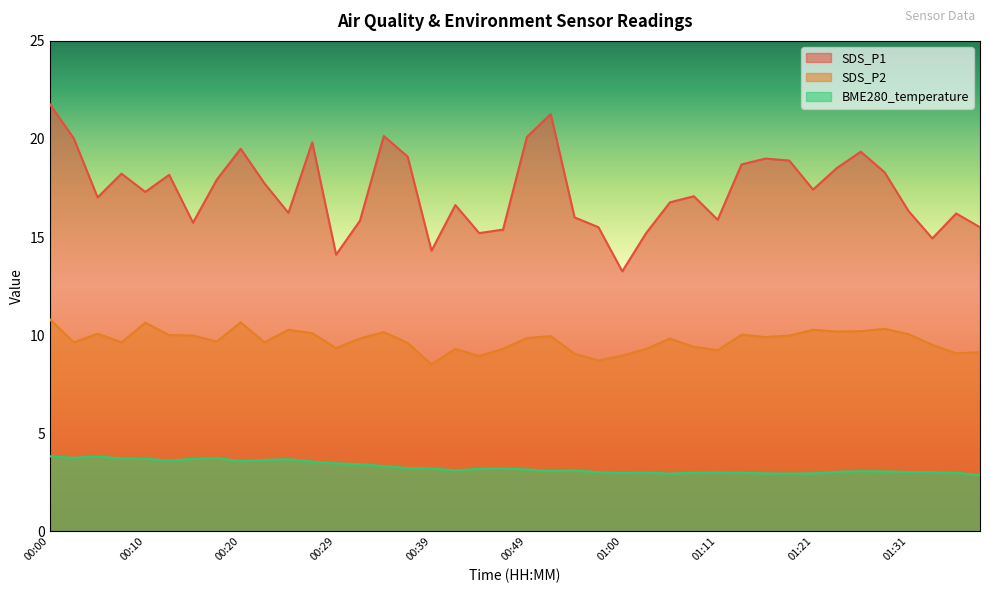

What is the difference between the second highest and second lowest values in the SDS_P1 series?

7.2